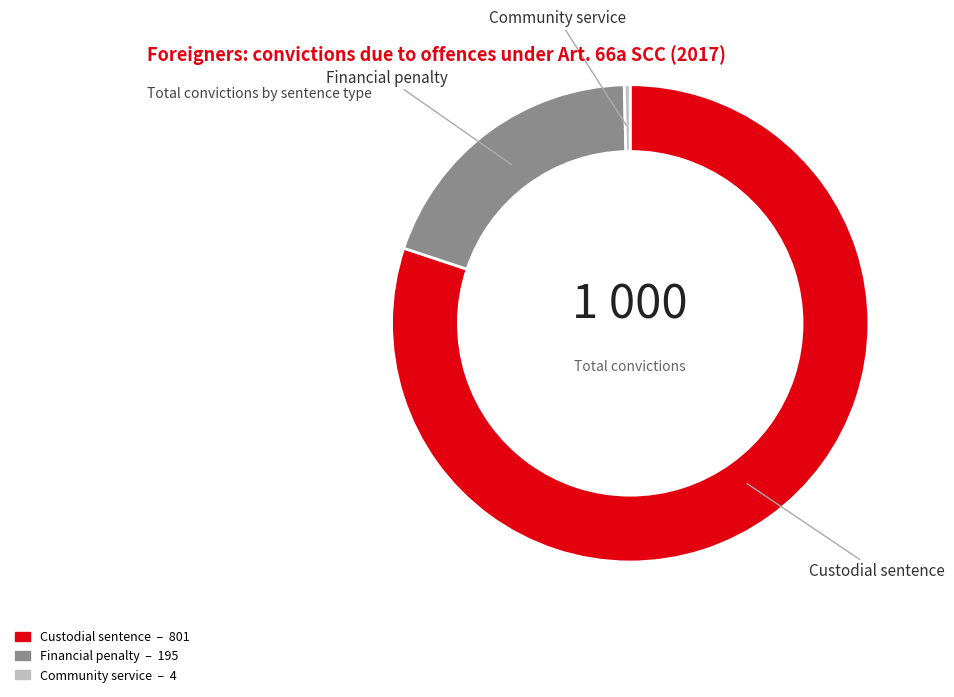

Is there a majority slice in this chart?

Yes